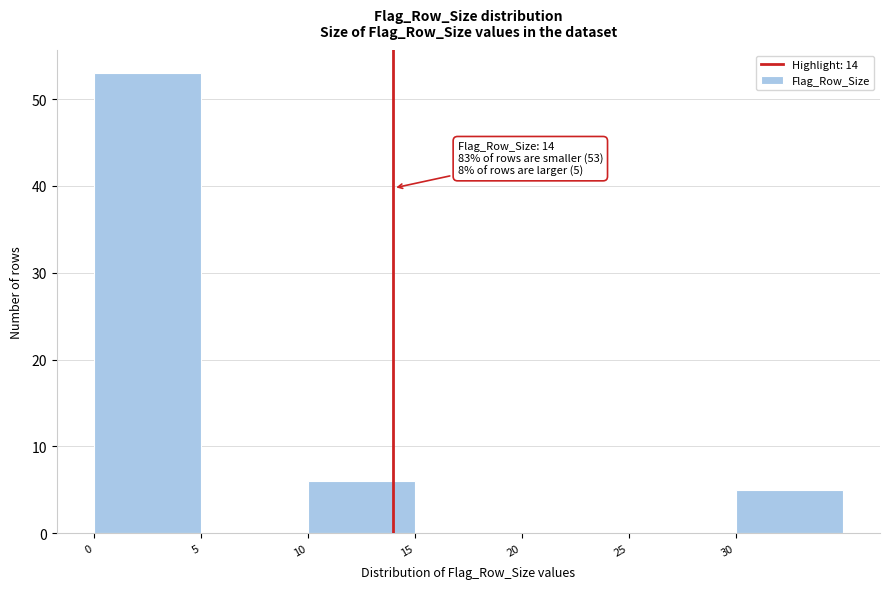

Which range on the x-axis has the tallest bar?

0 to 5